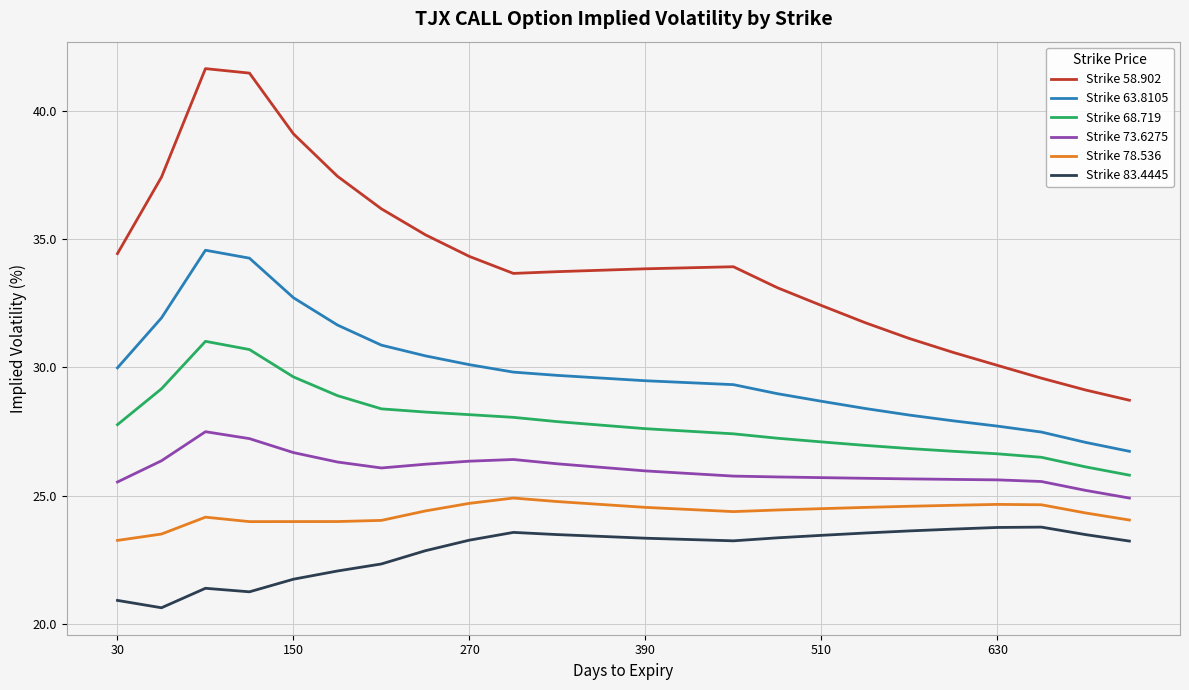

True or false: Strike 63.8105 and Strike 73.6275 intersect in this chart.

False